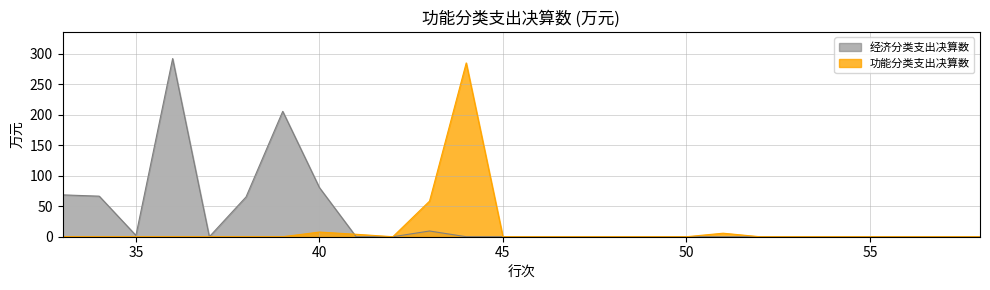

What is the greatest value displayed?

292.3